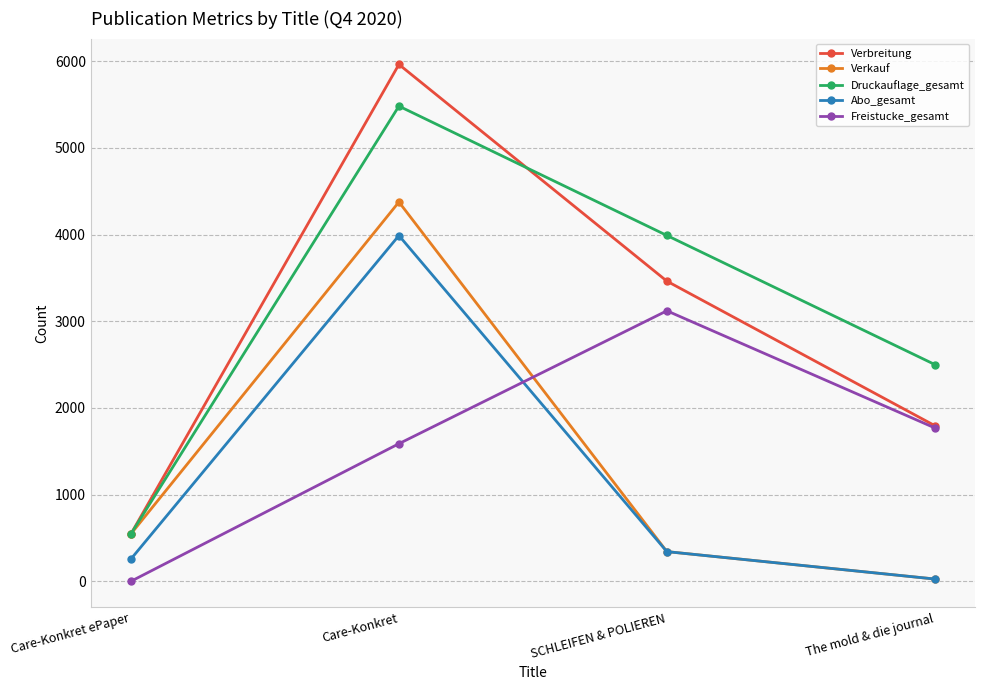

How many interior local peaks does the Verkauf series have?

1